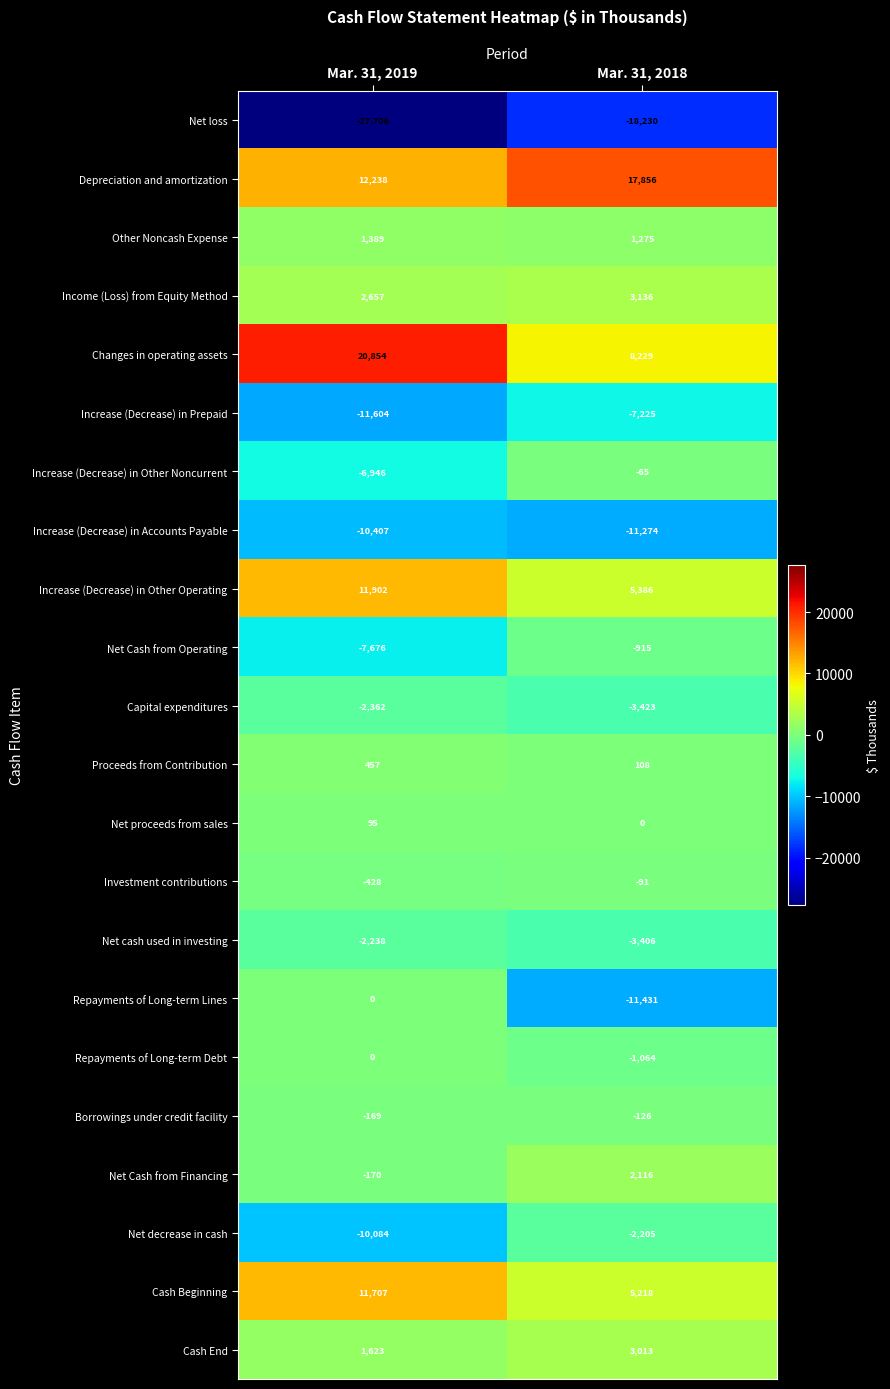

Is it true that Increase (Decrease) in Other Operating equals 2153 at Mar. 31, 2018?

False